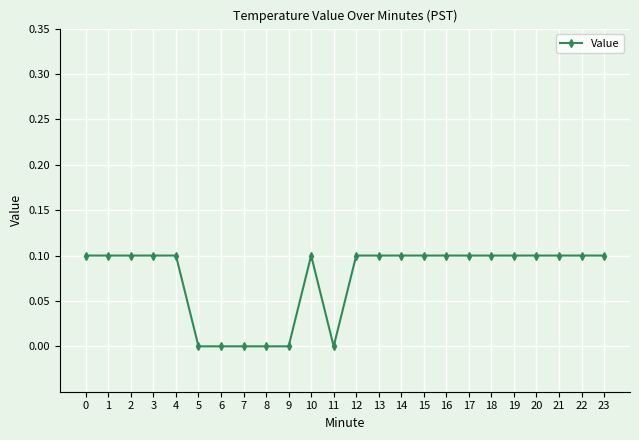

Between 23 and 5, which is larger?

23